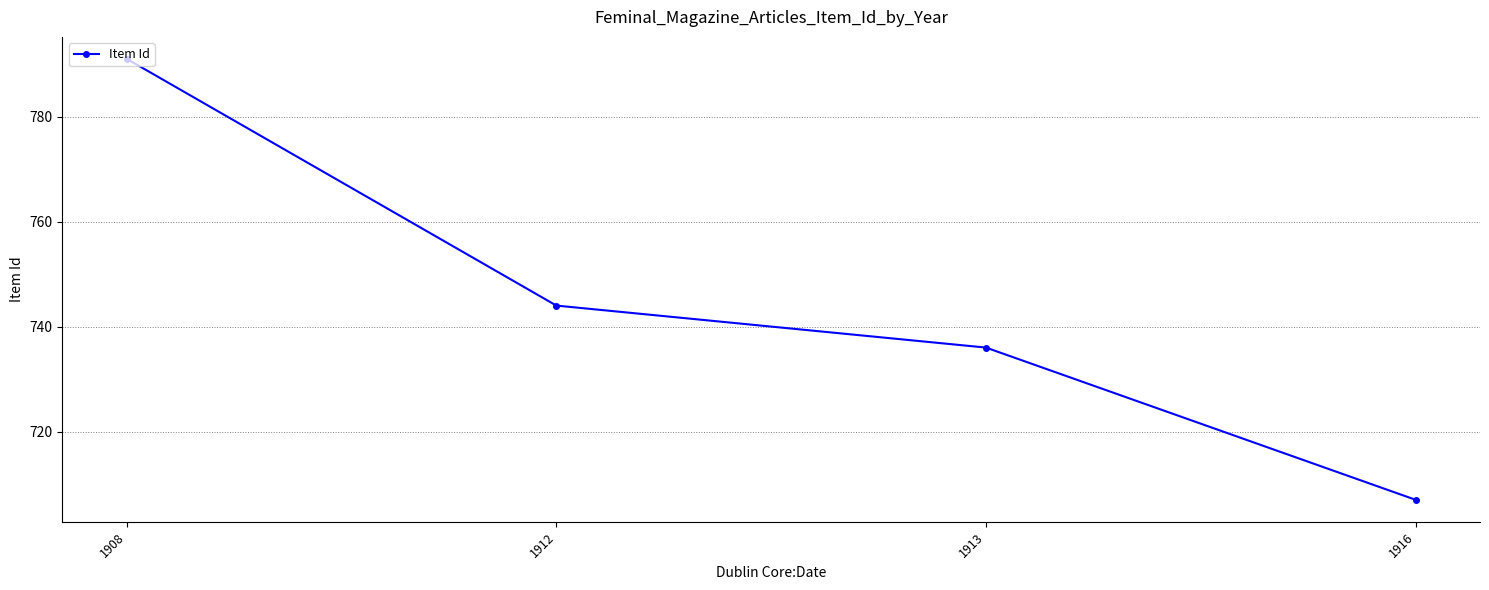

Count the number of data series in this chart.

1